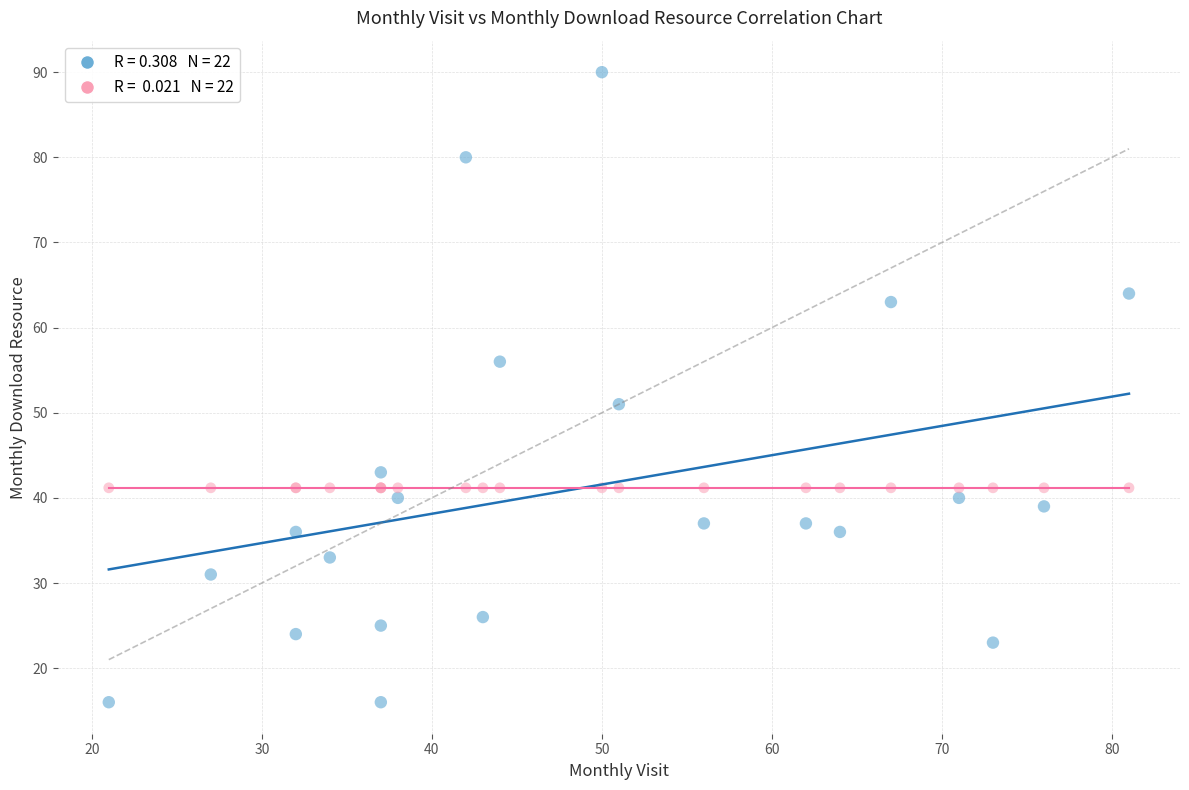

Across all series, what Y value is closest to 53?

51.0